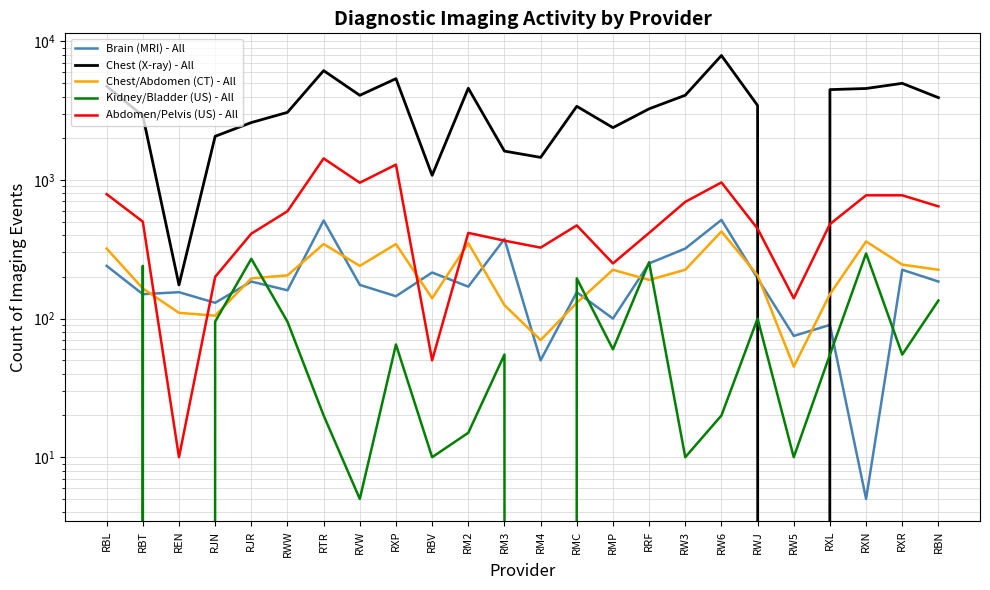

Where do Chest (X-ray) - All and Abdomen/Pelvis (US) - All first cross each other?

RWJ and RW5